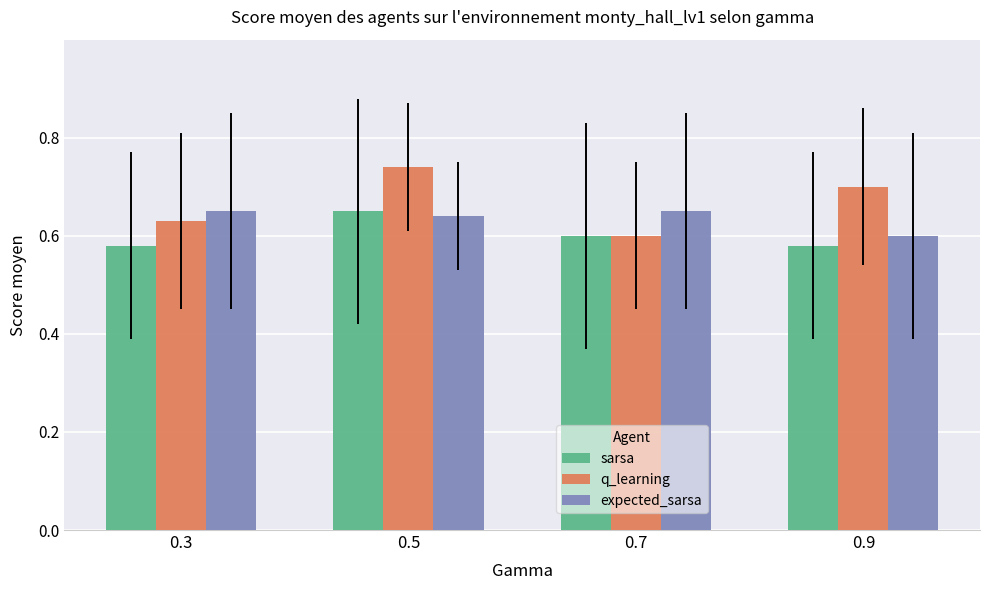

What is the difference between the maximum and second lowest values in the sarsa series?

0.1